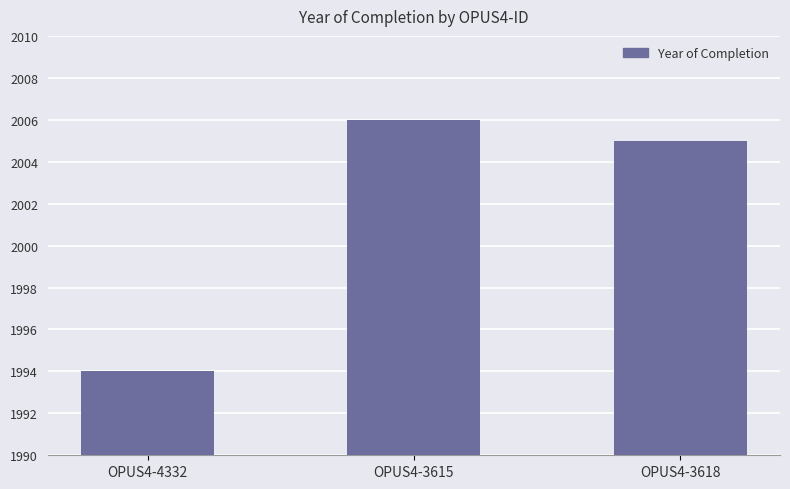

How many values are below 2005?

1